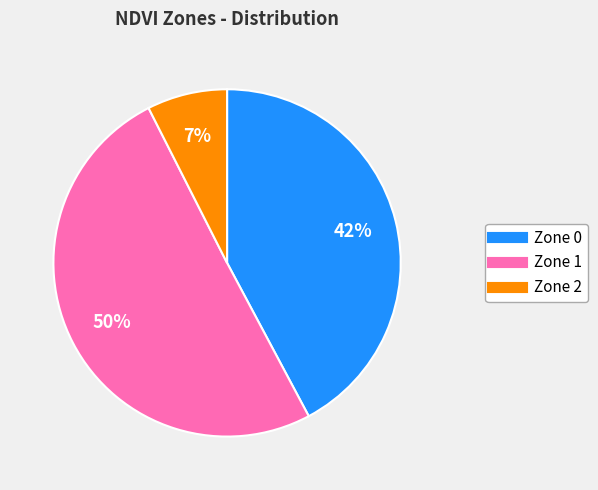

What is the largest slice in the pie chart?

Zone 1